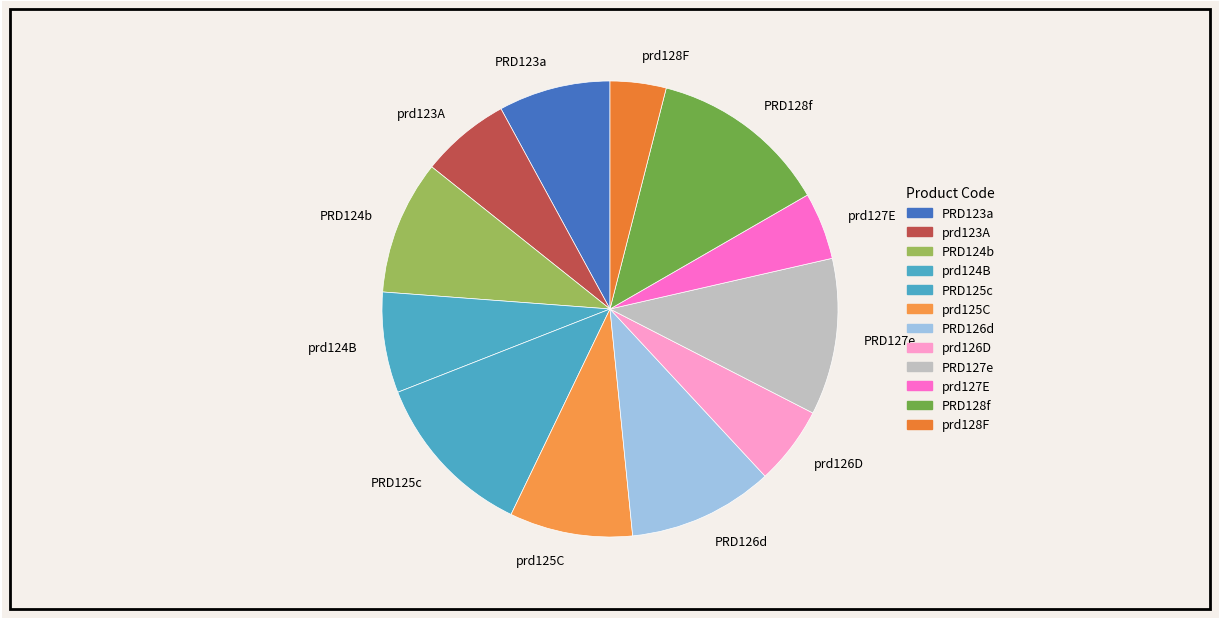

True or false: prd126D accounts for 6% of the total.

True